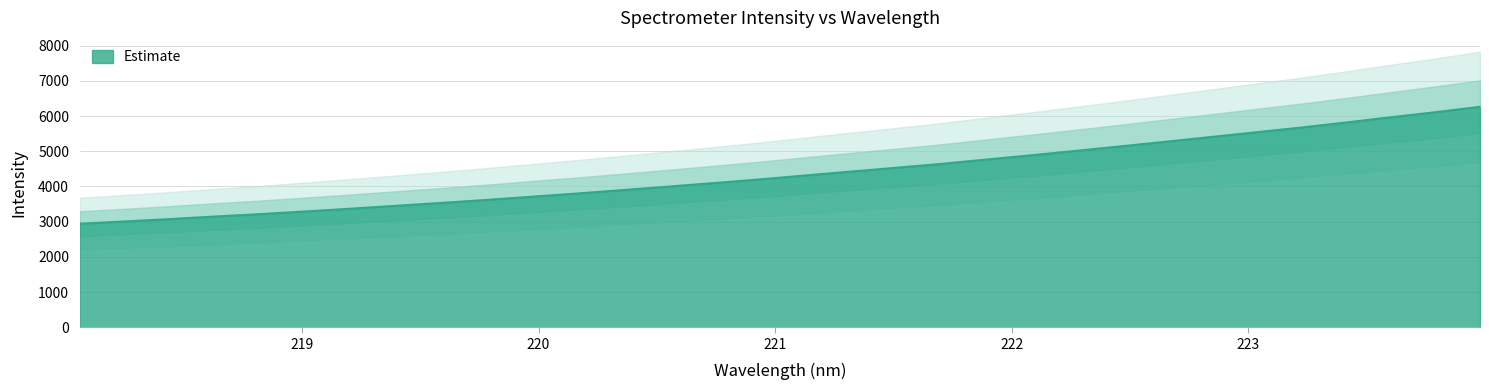

What is the difference between the maximum and second lowest values?

3258.1